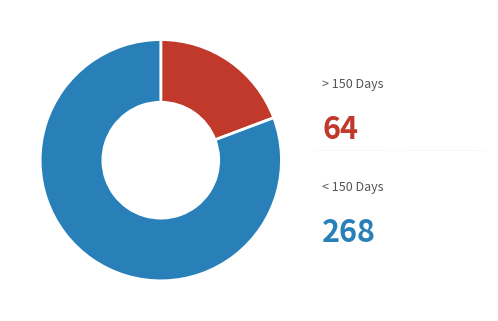

Is there a majority slice in this chart?

Yes